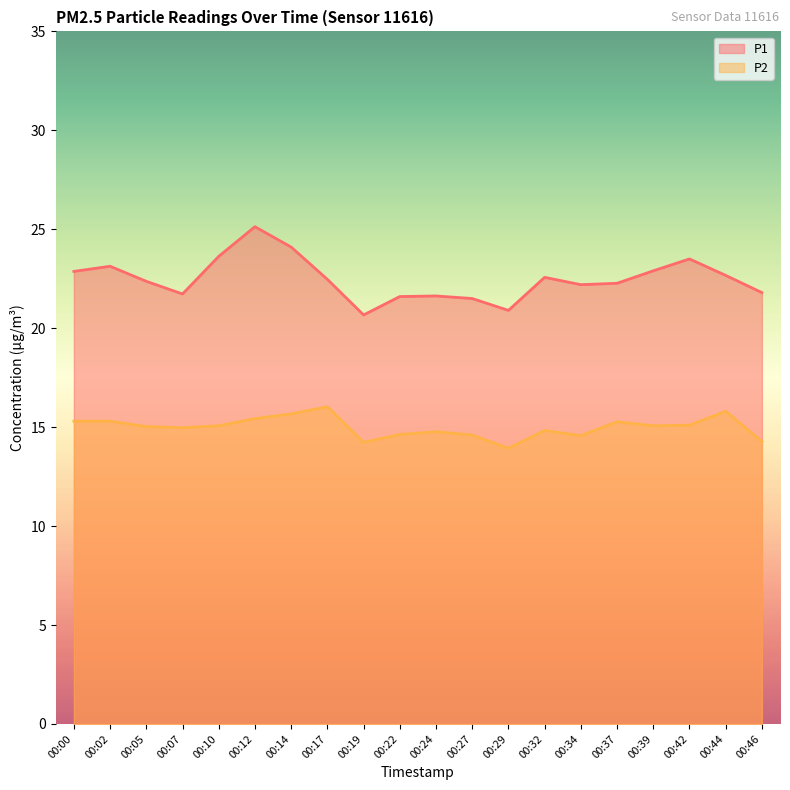

List the labels in order of P1 value, largest first.

00:12, 00:14, 00:10, 00:42, 00:02, 00:39, 00:00, 00:44, 00:32, 00:17, 00:05, 00:37, 00:34, 00:46, 00:07, 00:24, 00:22, 00:27, 00:29, 00:19